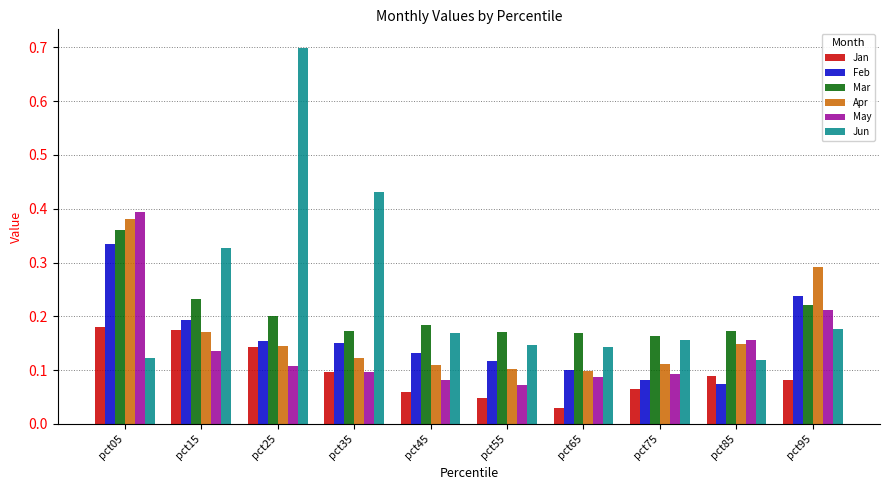

What is the total value across all series at pct05?

1.8